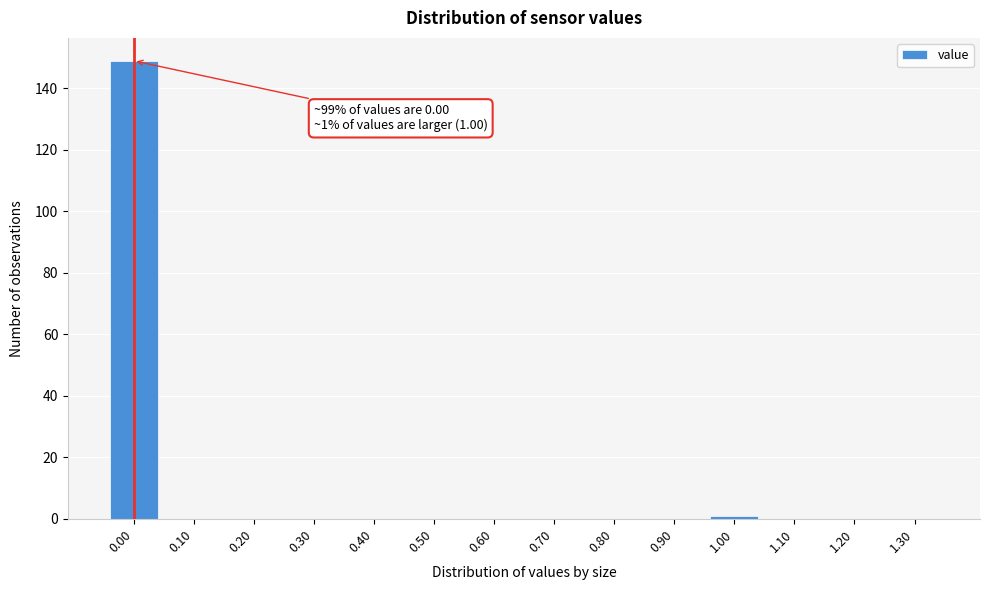

Reading left to right, extract all data points from this chart.

0.00=149	0.10=0	0.20=0	0.30=0	0.40=0	0.50=0	0.60=0	0.70=0	0.80=0	0.90=0	1.00=1	1.10=0	1.20=0	1.30=0